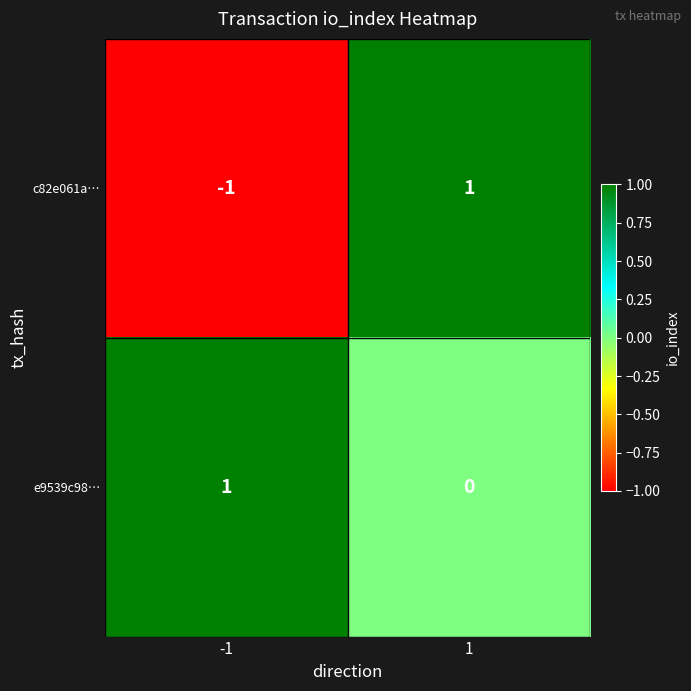

Which series has the largest total across all categories?

e9539c98…